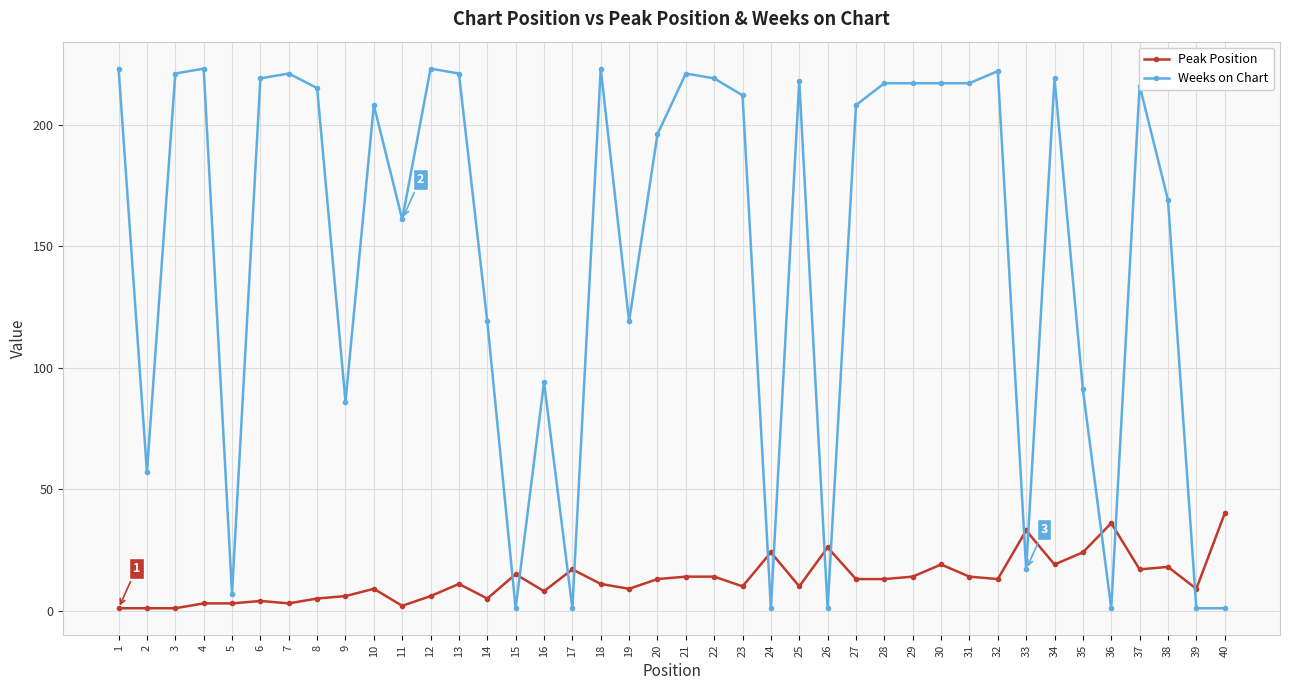

Reading left to right, what are all the values shown in this chart?

Peak Position: 1=1	2=1	3=1	4=3	5=3	6=4	7=3	8=5	9=6	10=9	11=2	12=6	13=11	14=5	15=15	16=8	17=17	18=11	19=9	20=13	21=14	22=14	23=10	24=24	25=10	26=26	27=13	28=13	29=14	30=19	31=14	32=13	33=33	34=19	35=24	36=36	37=17	38=18	39=9	40=40
Weeks on Chart: 1=223	2=57	3=221	4=223	5=7	6=219	7=221	8=215	9=86	10=208	11=161	12=223	13=221	14=119	15=1	16=94	17=1	18=223	19=119	20=196	21=221	22=219	23=212	24=1	25=218	26=1	27=208	28=217	29=217	30=217	31=217	32=222	33=17	34=219	35=91	36=1	37=216	38=169	39=1	40=1